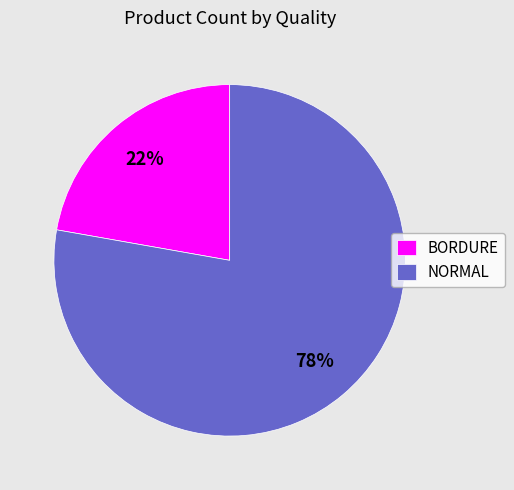

True or false: BORDURE accounts for 31% of the total.

False